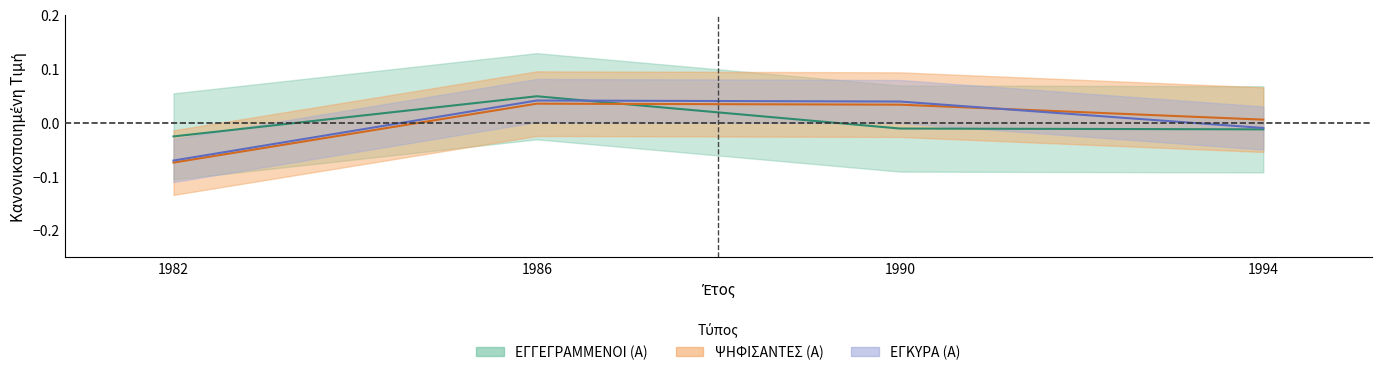

Which series changed the most between 1986 and 1990?

ΕΓΓΕΓΡΑΜΜΕΝΟΙ (Α)